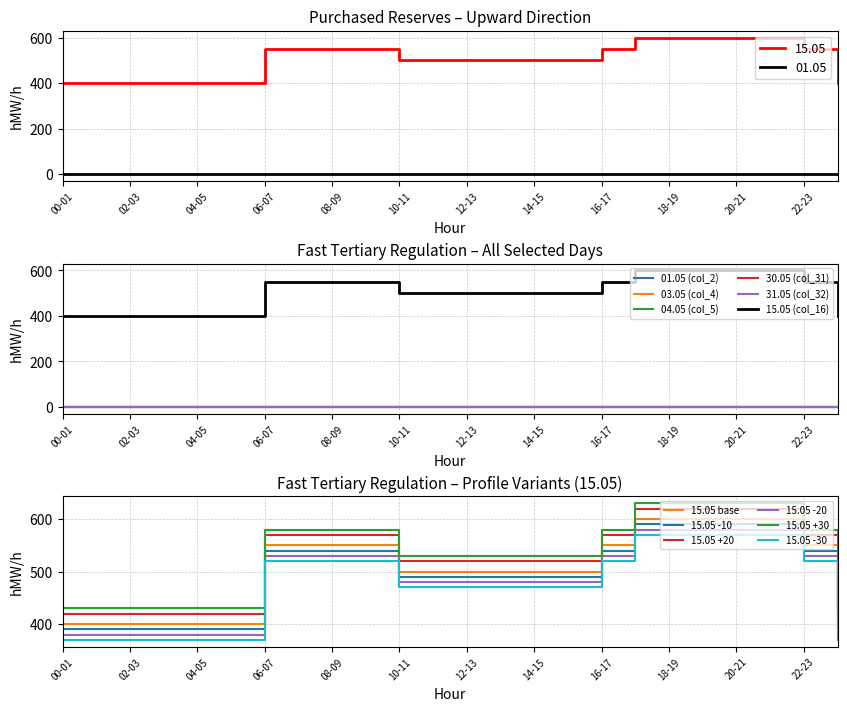

Which series has the largest range (max minus min)?

15.05 (col_16)